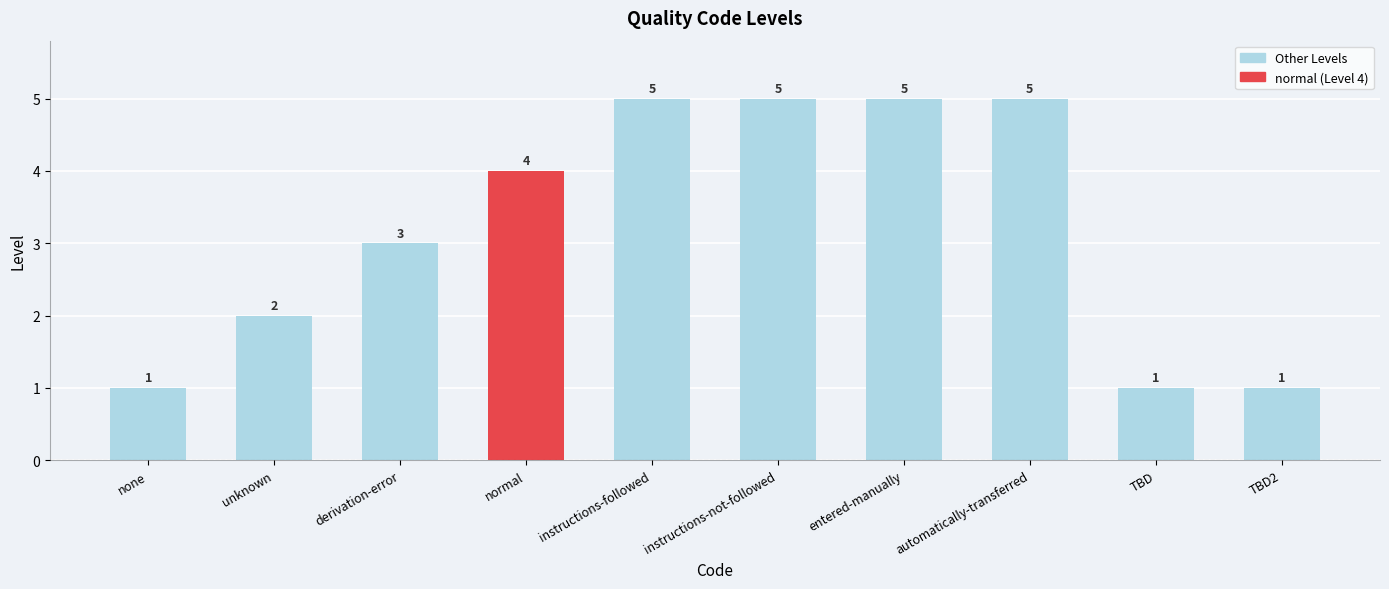

How many bars are there in total?

10